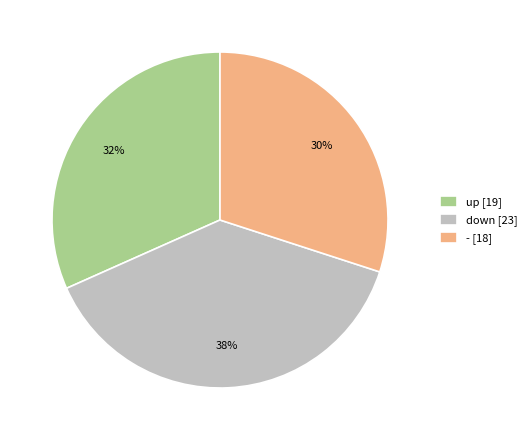

Count the number of slices in the pie.

3